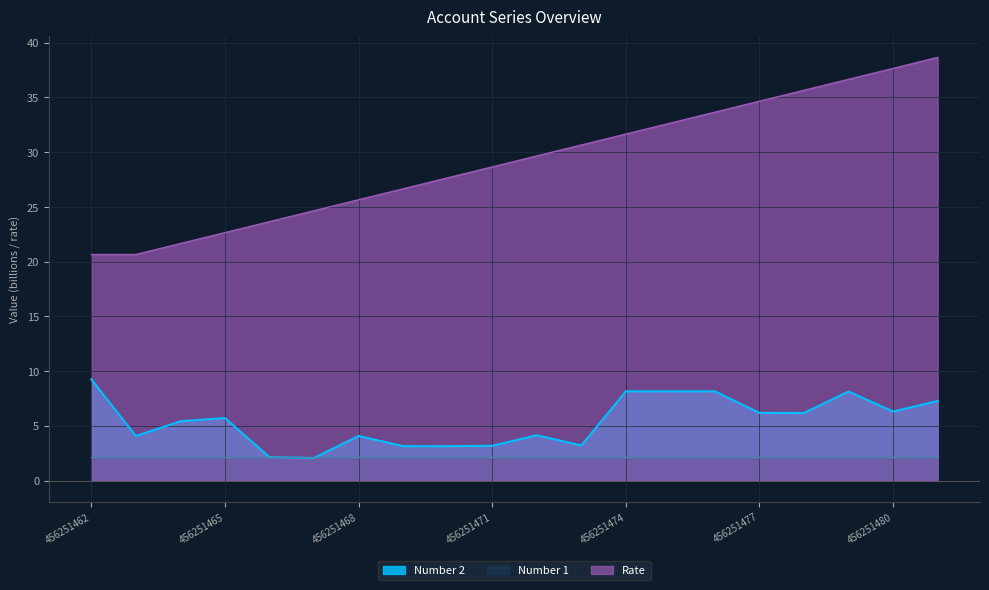

Where do Number 2 and Number 1 first cross each other?

456251466 and 456251467